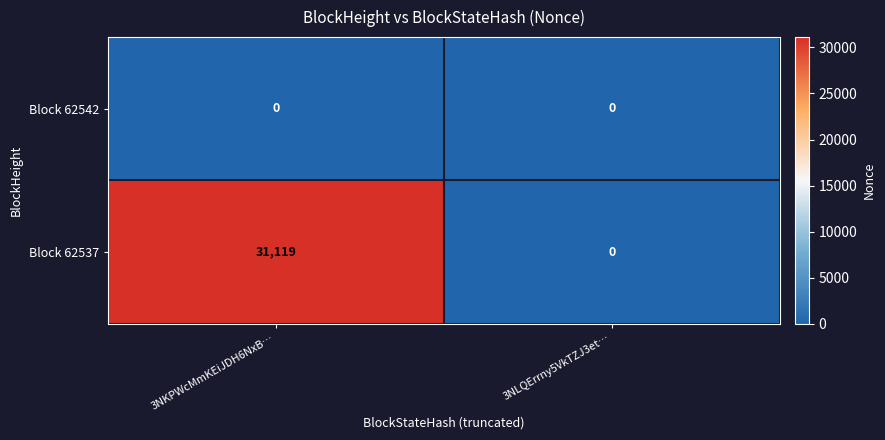

What is the difference between the Block 62537 values at 3NLQErrny5VkTZJ3et… and 3NKPWcMmKEiJDH6NxB…?

31119